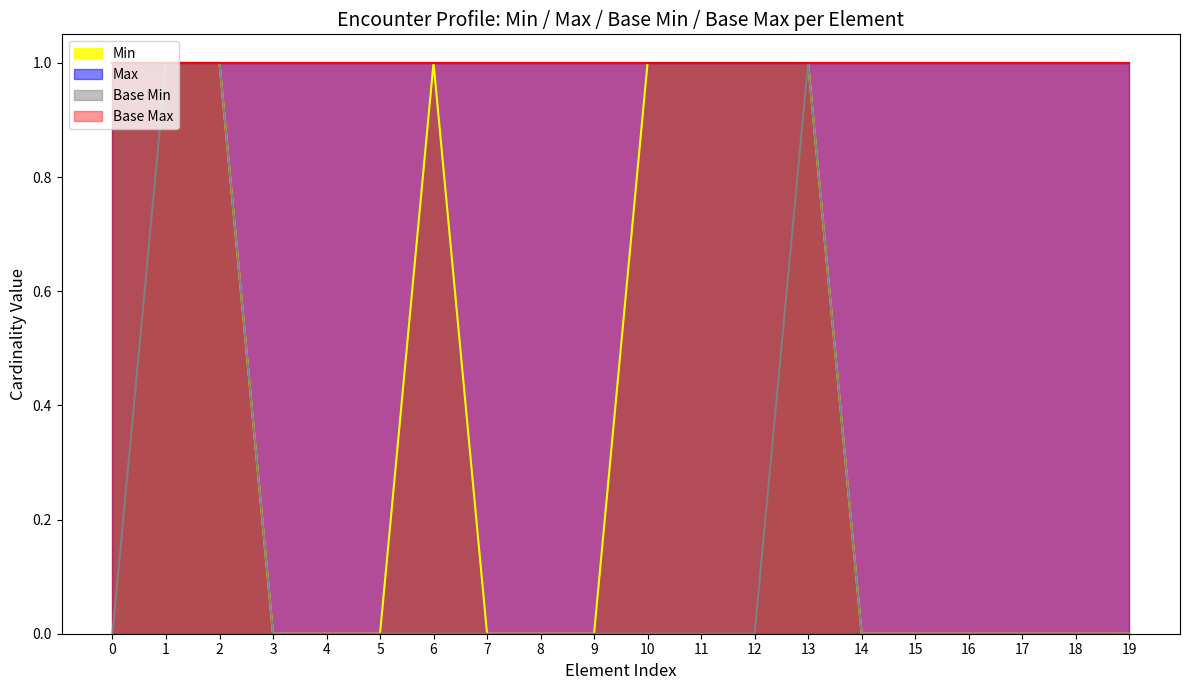

True or false: Base Min and Min cross at least once.

False